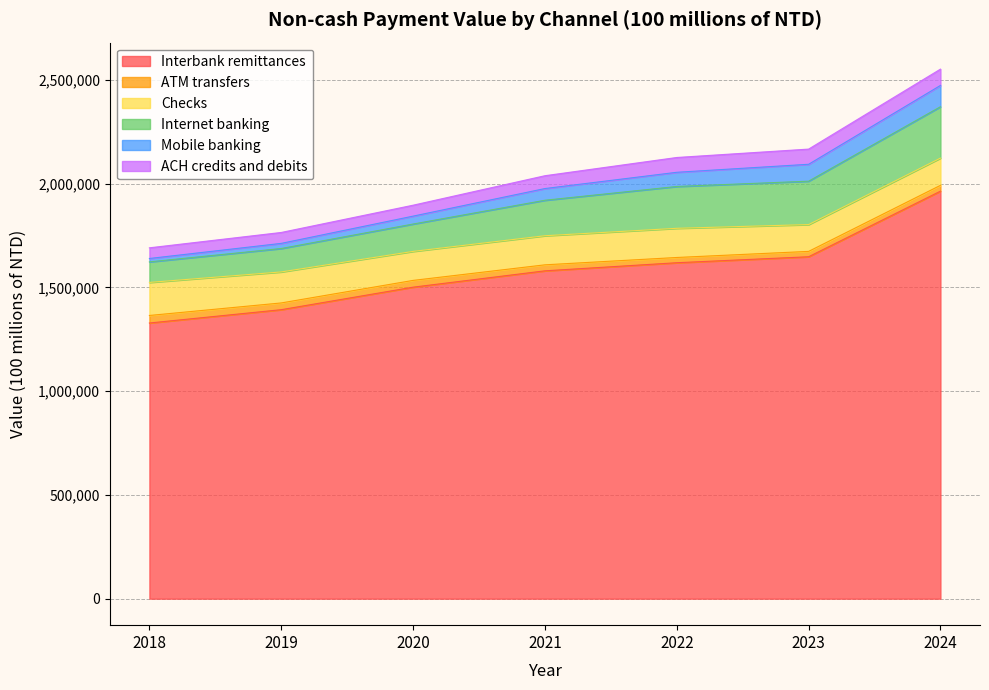

True or false: ACH credits and debits and Checks intersect in this chart.

False